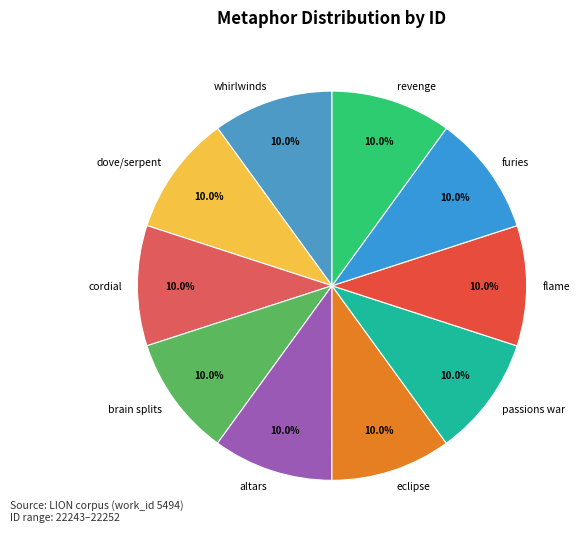

Approximately how many times larger is the value at whirlwinds compared to revenge?

1.0